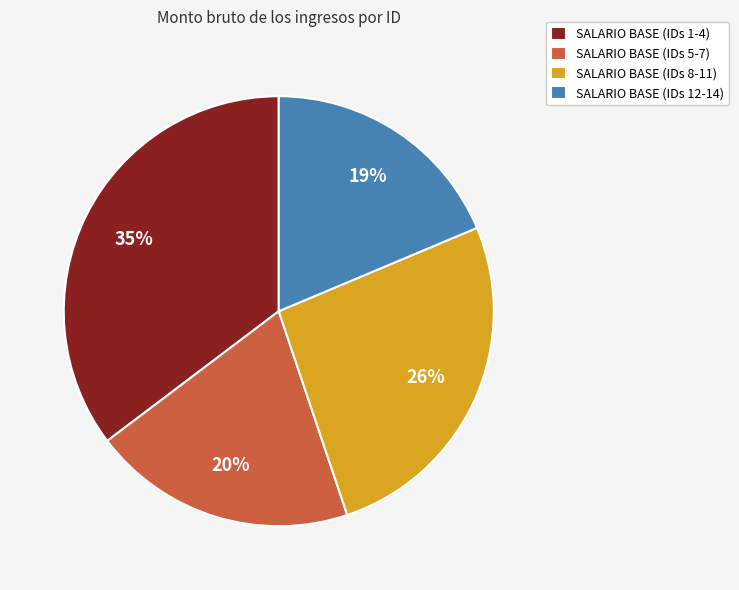

Is there any slice that represents more than half of the pie?

No